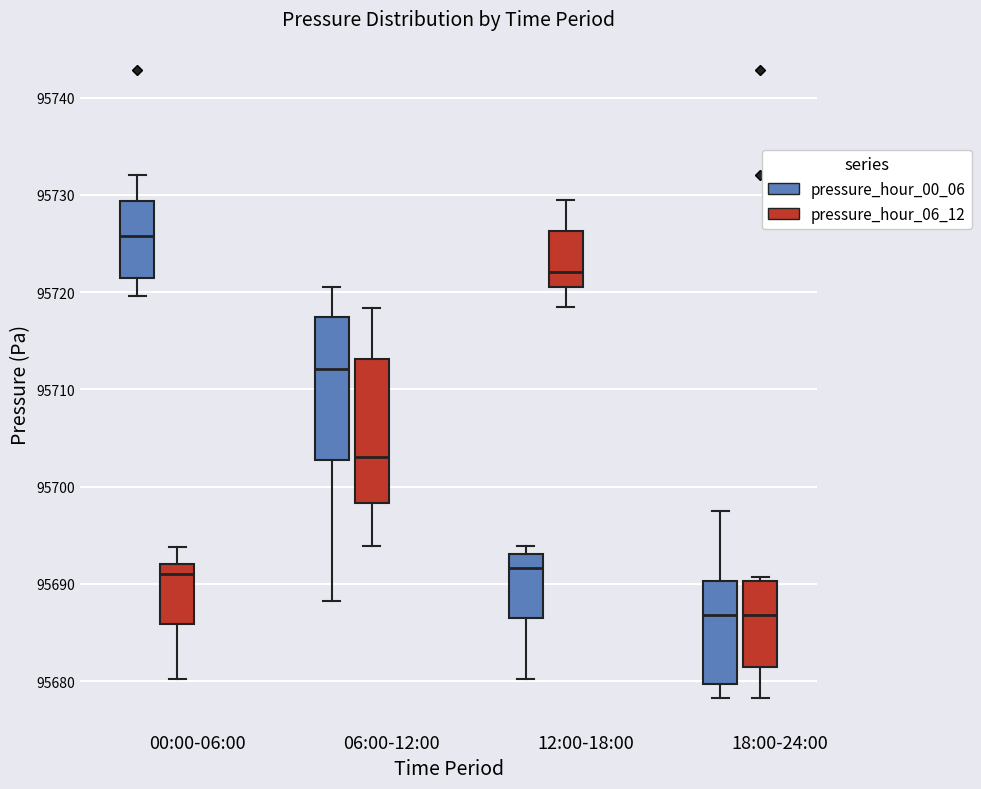

Reading left to right, transcribe this box plot: for each box, give where its median line is, the range the box spans, and where its two whiskers end, as read against the y-axis. The values are not printed on the chart, so give them approximately, as read against the axis.

00:00-06:00 (pressure_hour_00_06): median 95726, box 95721 to 95729, whiskers 95720 to 95732
00:00-06:00 (pressure_hour_06_12): median 95691, box 95686 to 95692, whiskers 95680 to 95694
06:00-12:00 (pressure_hour_00_06): median 95712, box 95703 to 95717, whiskers 95688 to 95721
06:00-12:00 (pressure_hour_06_12): median 95703, box 95698 to 95713, whiskers 95694 to 95718
12:00-18:00 (pressure_hour_00_06): median 95692, box 95686 to 95693, whiskers 95680 to 95694
12:00-18:00 (pressure_hour_06_12): median 95722, box 95721 to 95726, whiskers 95718 to 95730
18:00-24:00 (pressure_hour_00_06): median 95687, box 95680 to 95690, whiskers 95678 to 95698
18:00-24:00 (pressure_hour_06_12): median 95687, box 95681 to 95690, whiskers 95678 to 95691